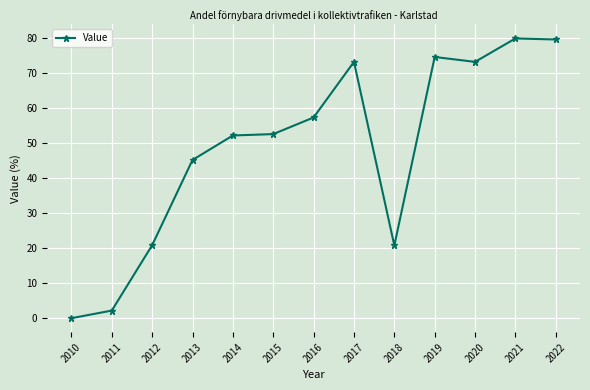

True or false: there are more than 0 points higher than both neighbors.

True